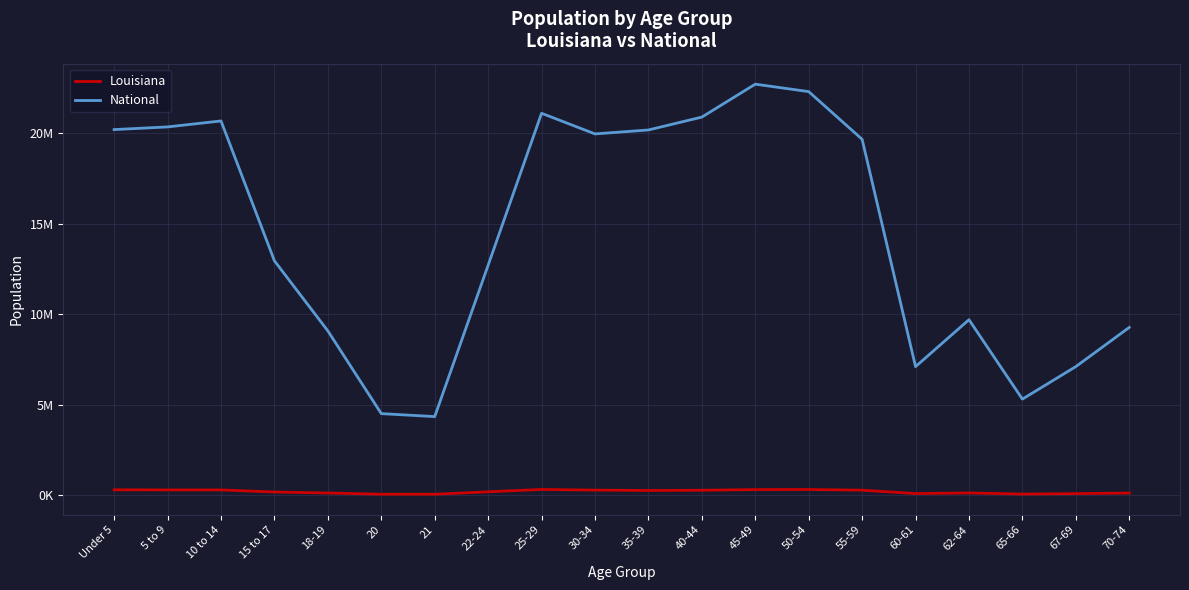

What are all the series names shown in the legend?

Louisiana, National